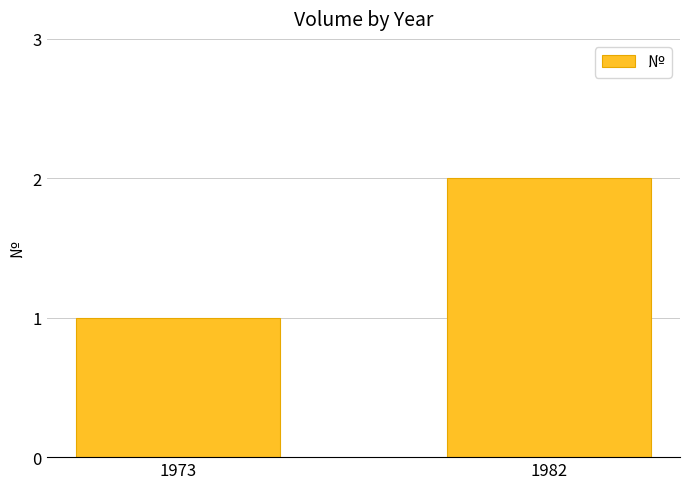

List the labels in order of value, largest first.

1982, 1973